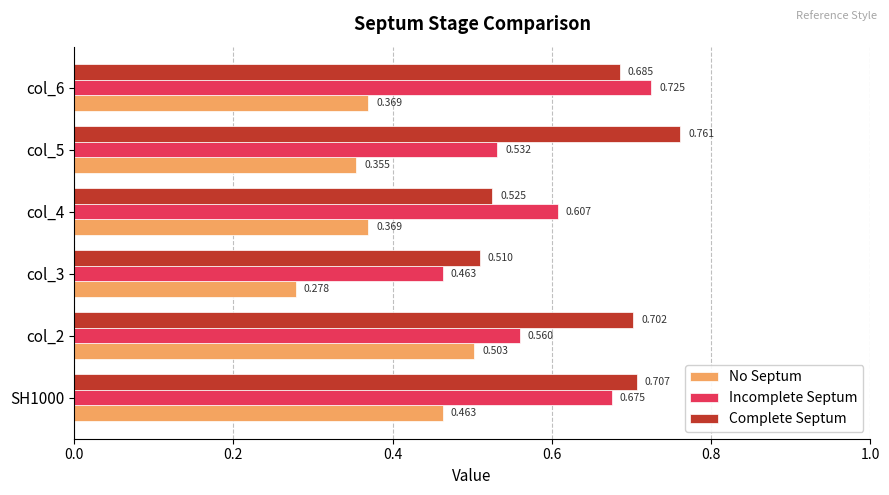

List the series in order of their peak value, highest first.

Complete Septum, Incomplete Septum, No Septum